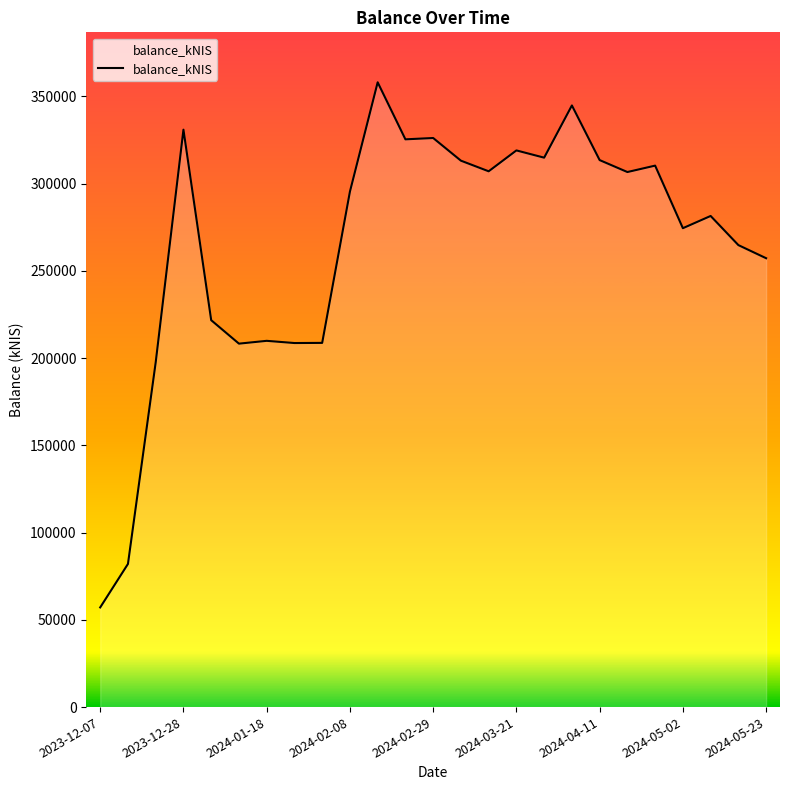

What is the smallest value displayed?

57129.7